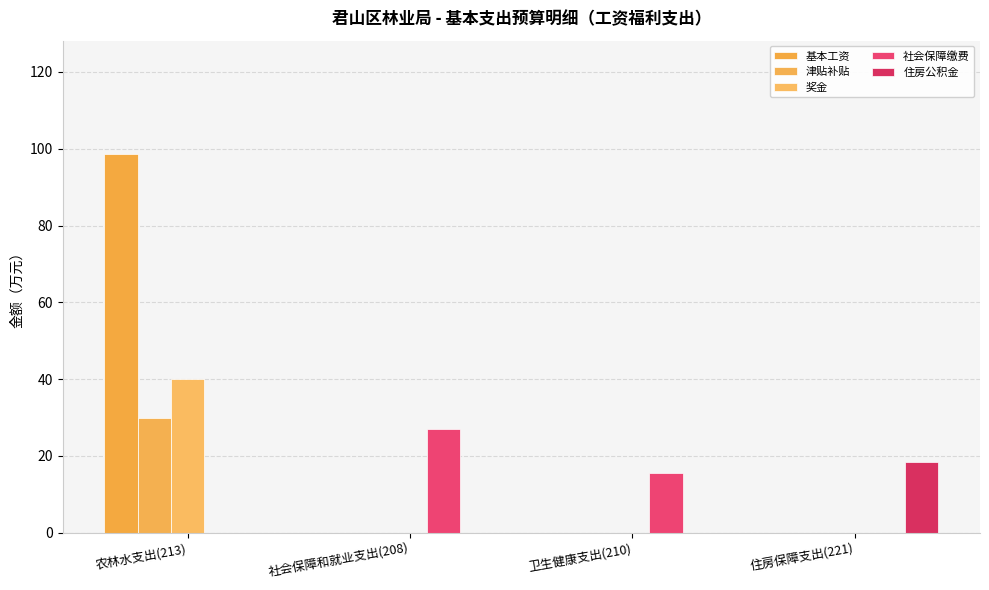

What is the label of the 2nd bar from the right?

卫生健康支出(210)